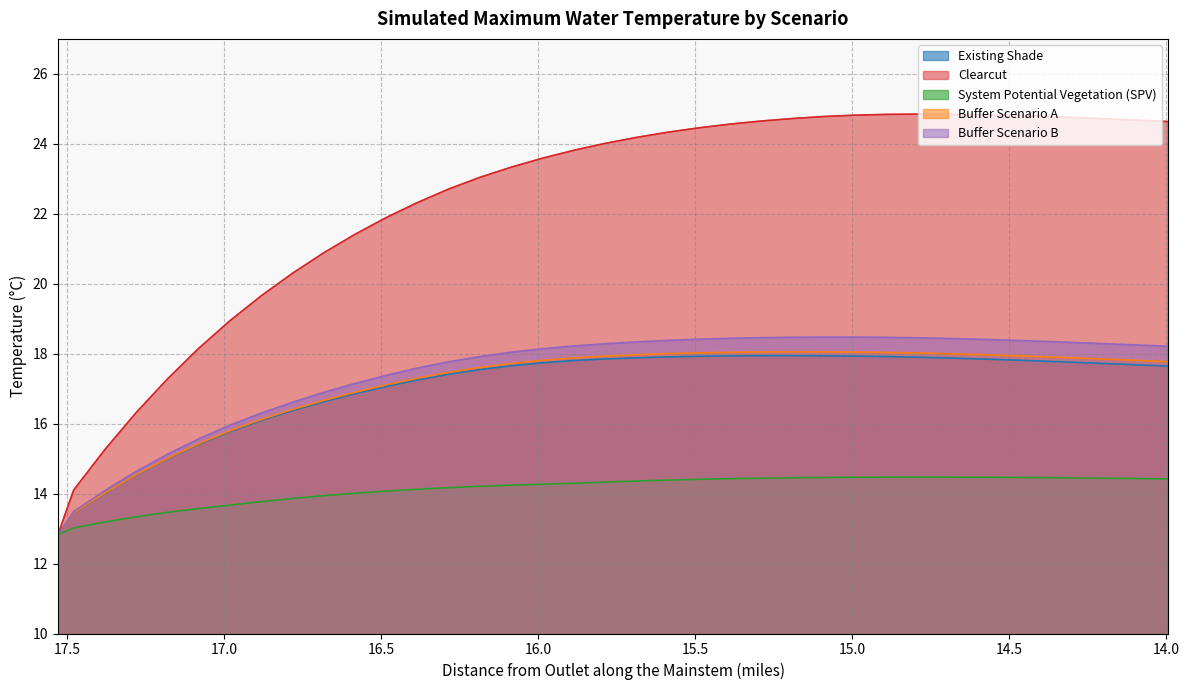

Where is System Potential Vegetation (SPV) nearest to the value 13?

17.4802